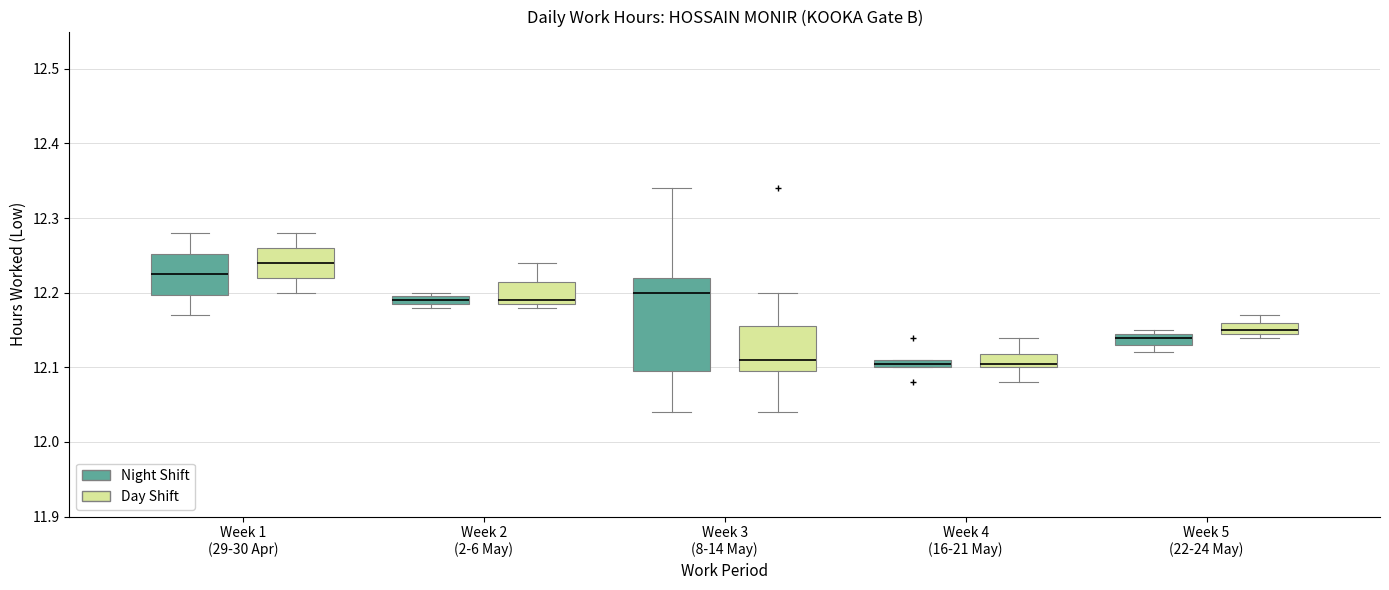

Where is the lower edge of the box for Week 4 (16-21 May) (Night Shift) on the y-axis? The values are not printed on the chart, so give them approximately, as read against the axis.

12.10